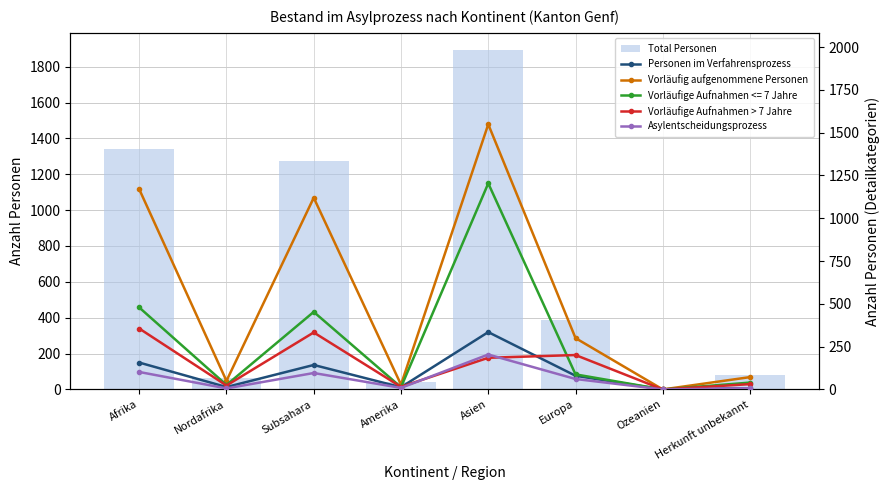

What is the average value of the Vorläufige Aufnahmen > 7 Jahre series?

143